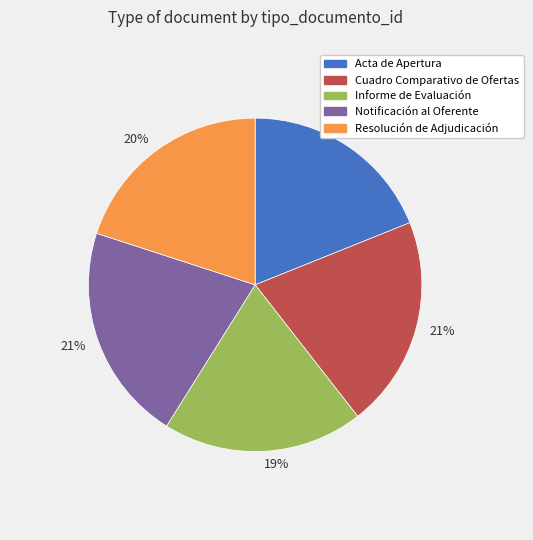

To the nearest percent, what is the average slice percentage?

20%